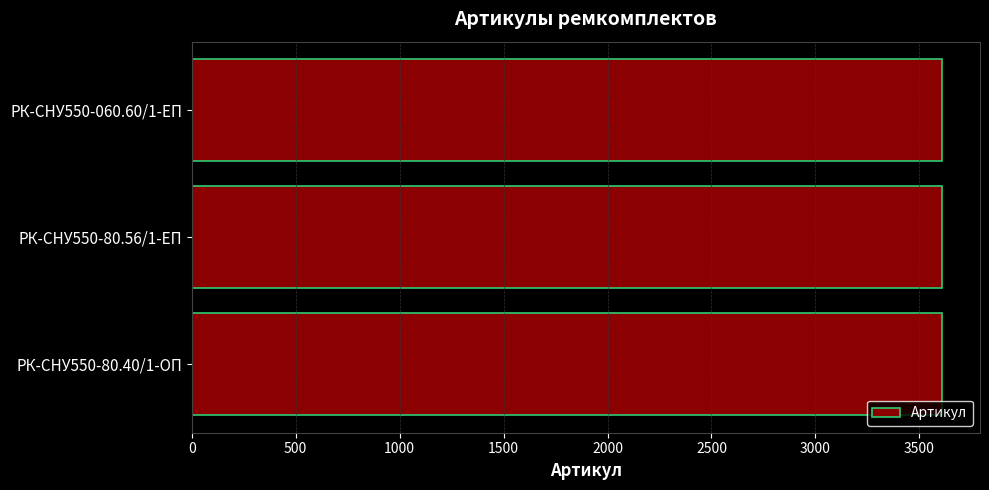

The value at РК-СНУ550-80.56/1-ЕП is 784. True or false?

False